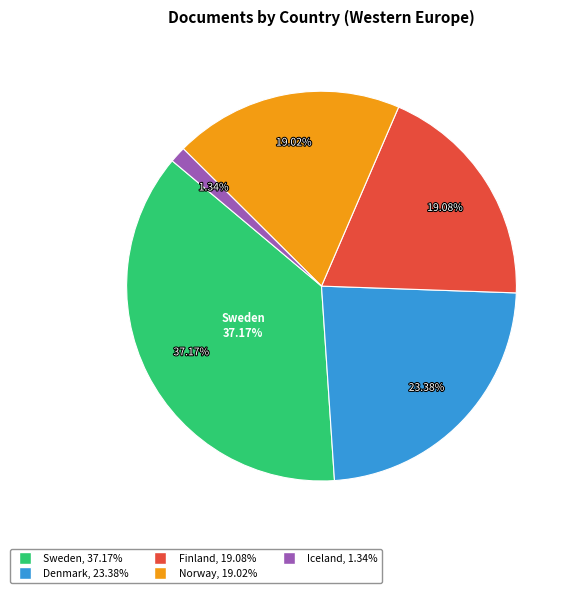

To the nearest percent, what is the difference between the Finland and Sweden slice percentages?

18%